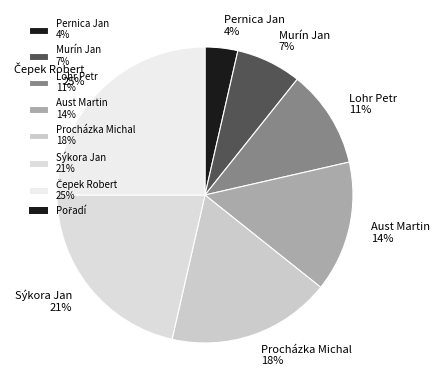

The Aust Martin slice represents 14% of the pie. True or false?

True